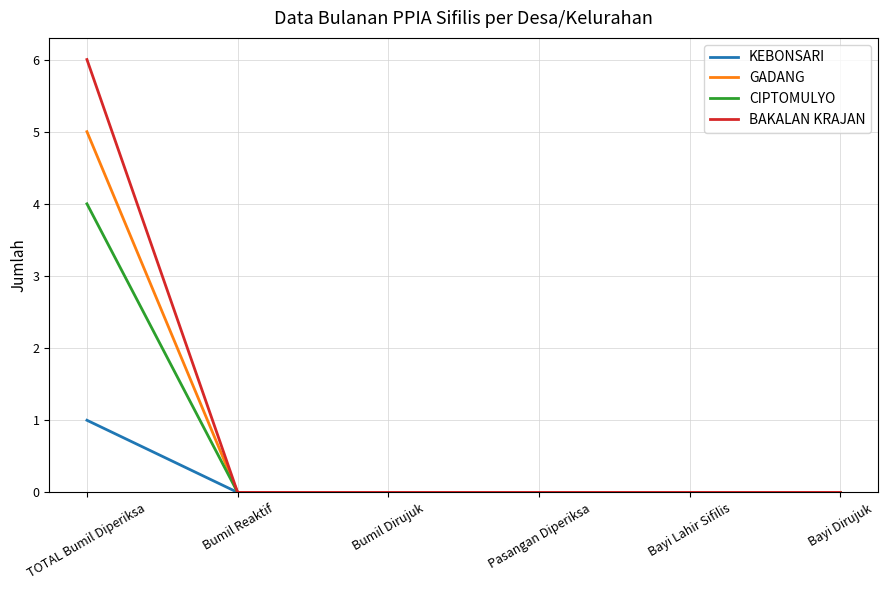

True or false: BAKALAN KRAJAN has more than 2 interior local peaks.

False